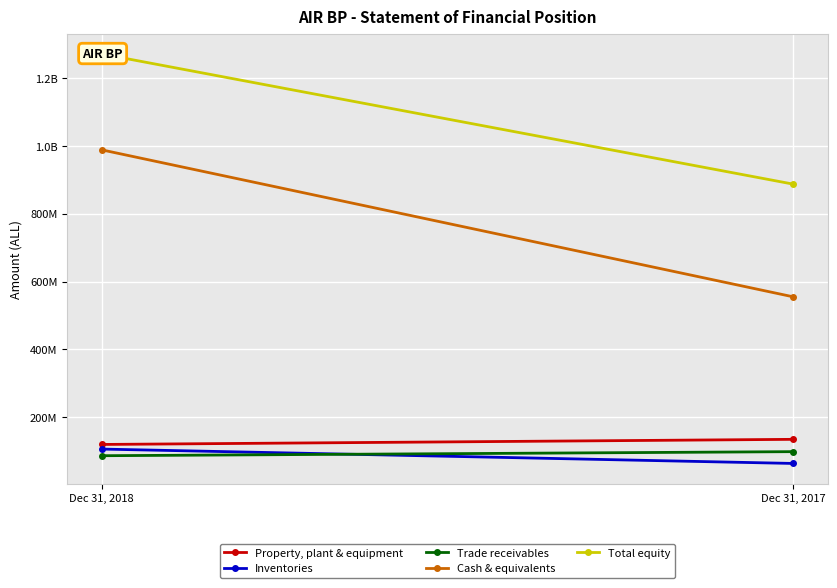

Is it true that Trade receivables equals 132522476 at Dec 31, 2018?

False